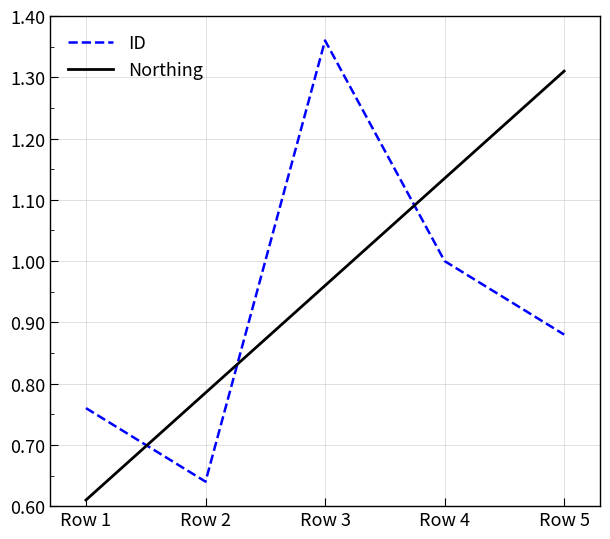

List the series in order of their overall mean, highest first.

Northing, ID